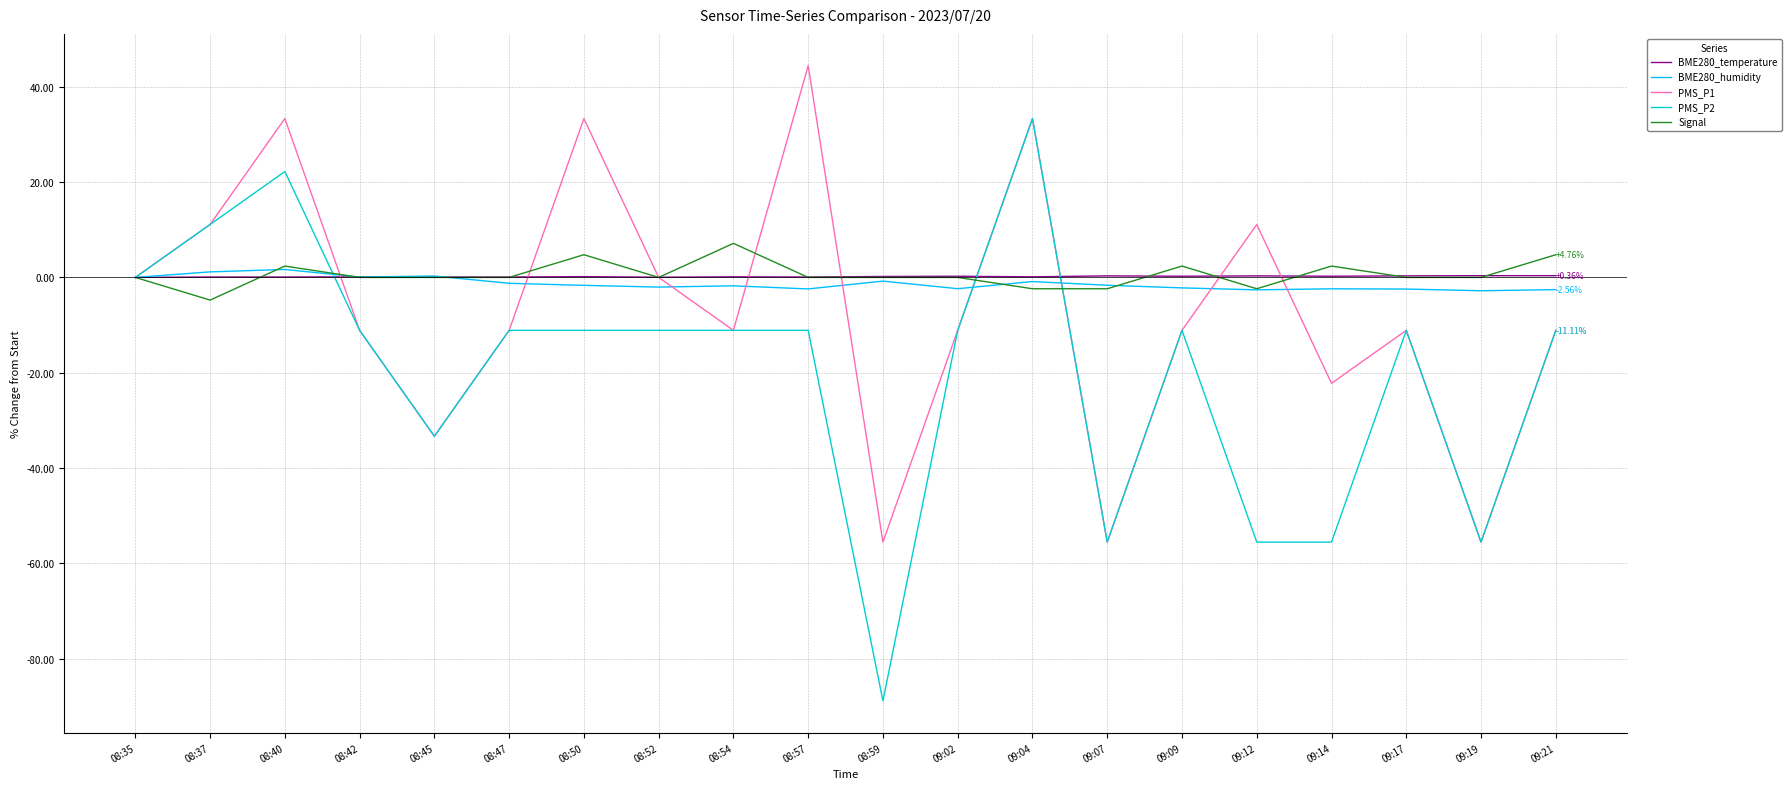

True or false: PMS_P2 has a value of -2.2 at 08:54.

False